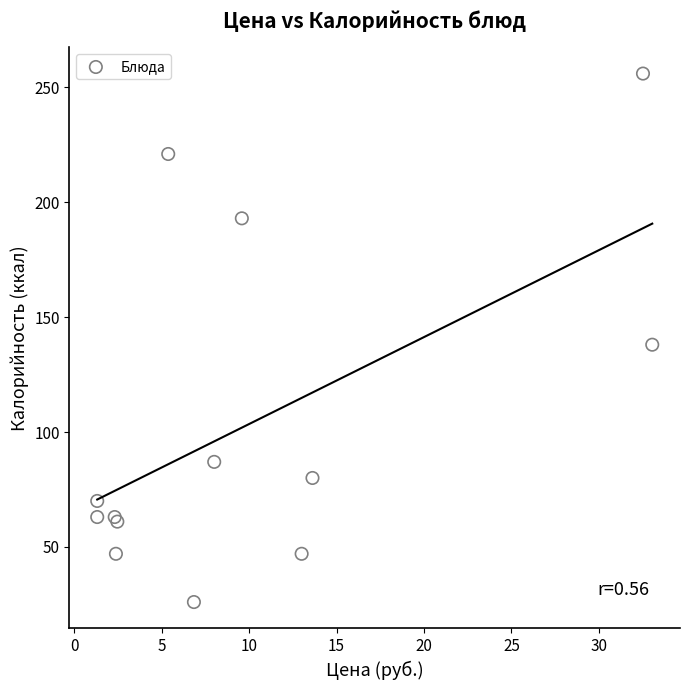

What Y value in the scatter plot is closest to 141?

138